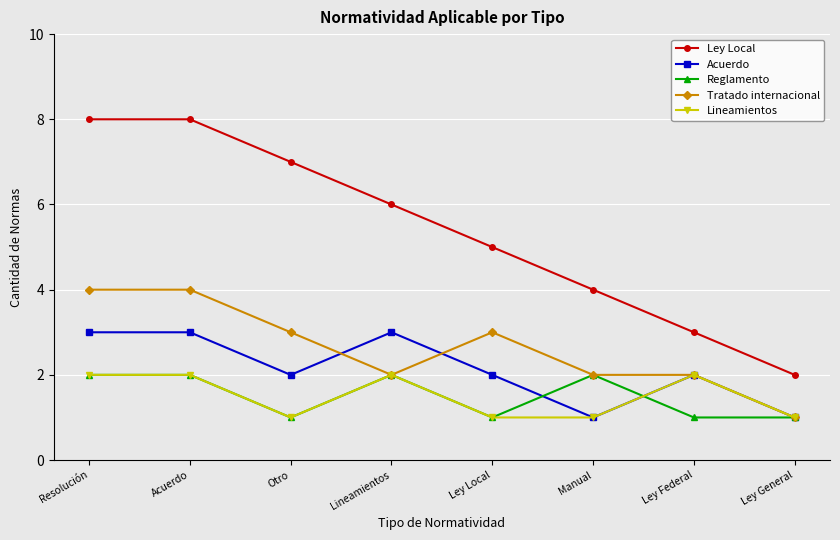

True or false: Ley Local and Reglamento intersect in this chart.

False